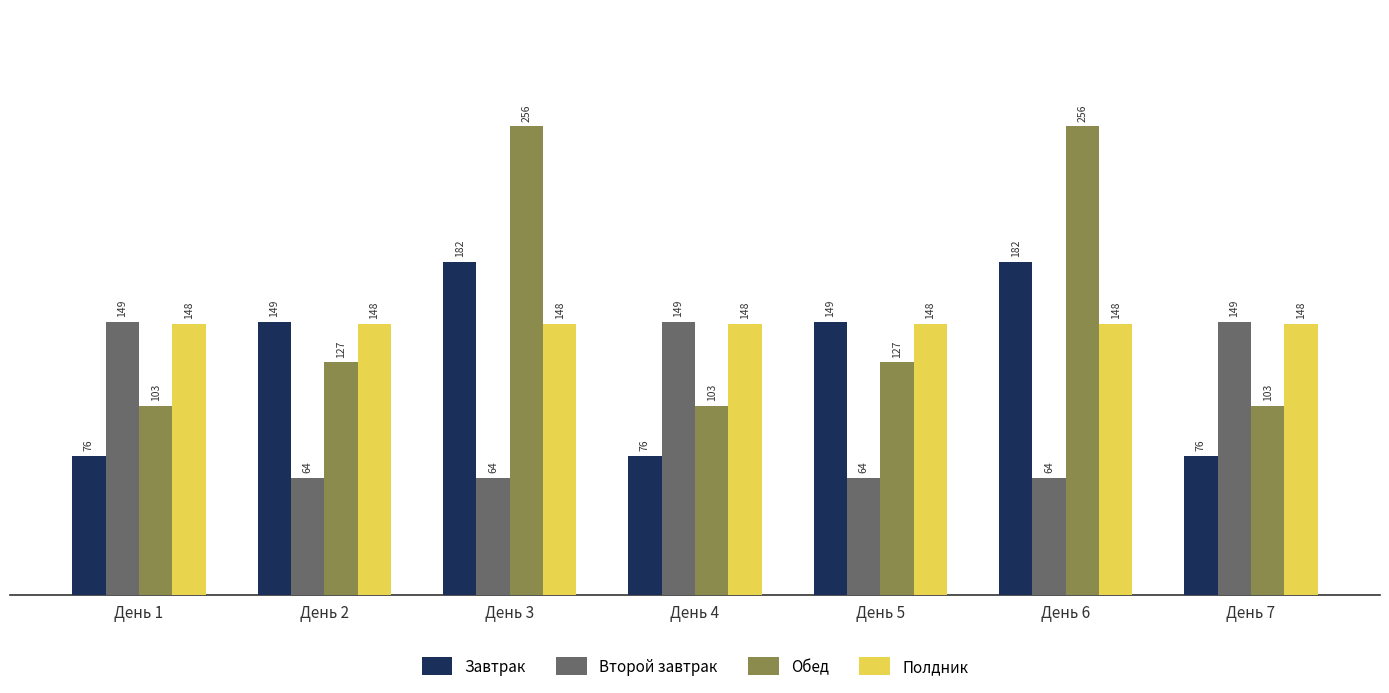

What is the value of the Завтрак bar at the 7th from the left?

76